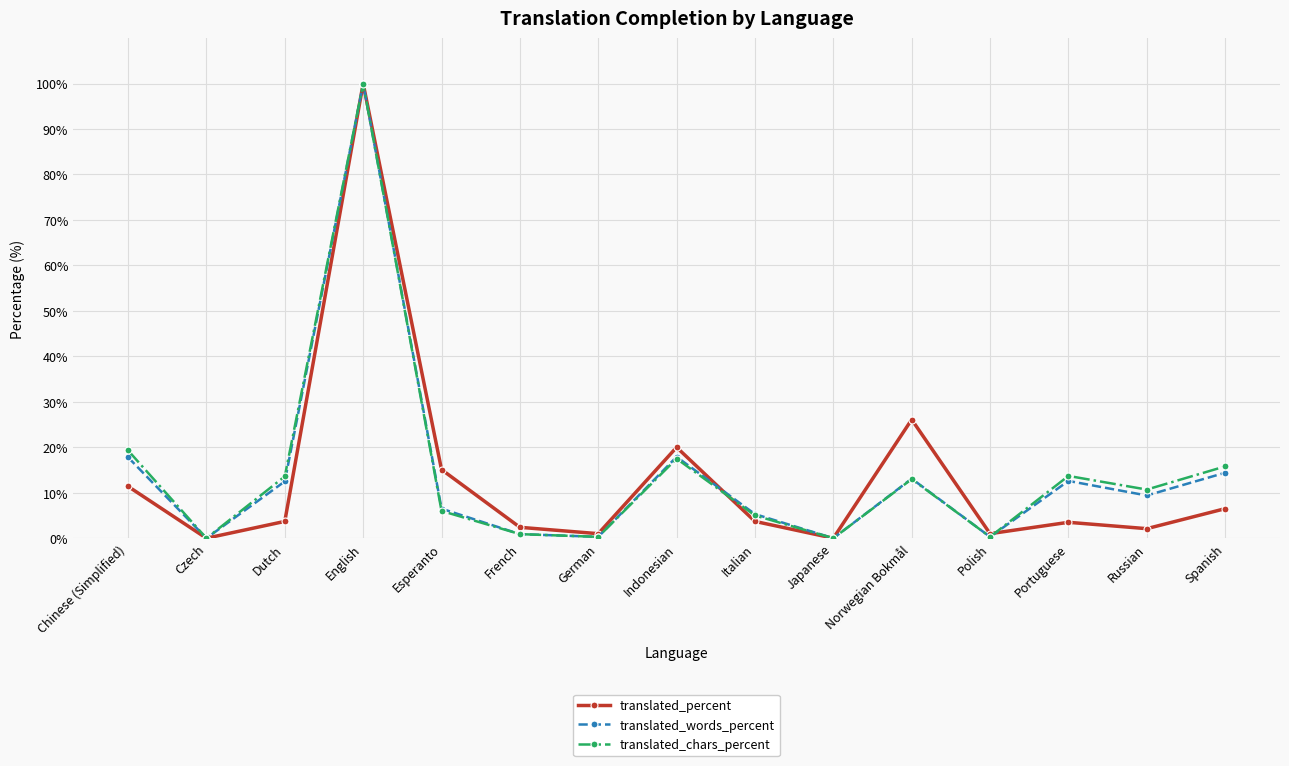

What is the maximum value for translated_chars_percent?

100.0